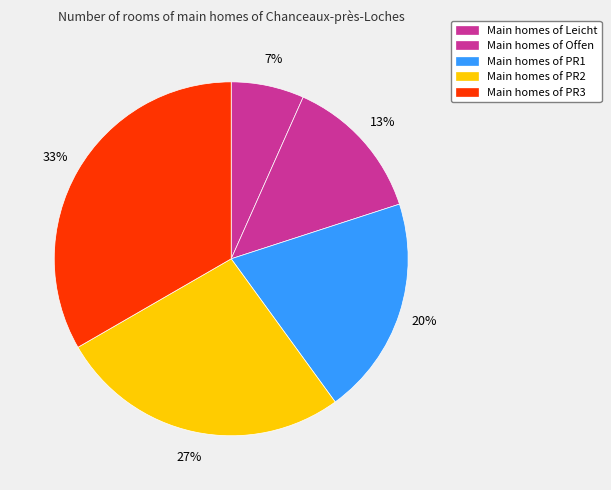

How many segments does this pie chart have?

5